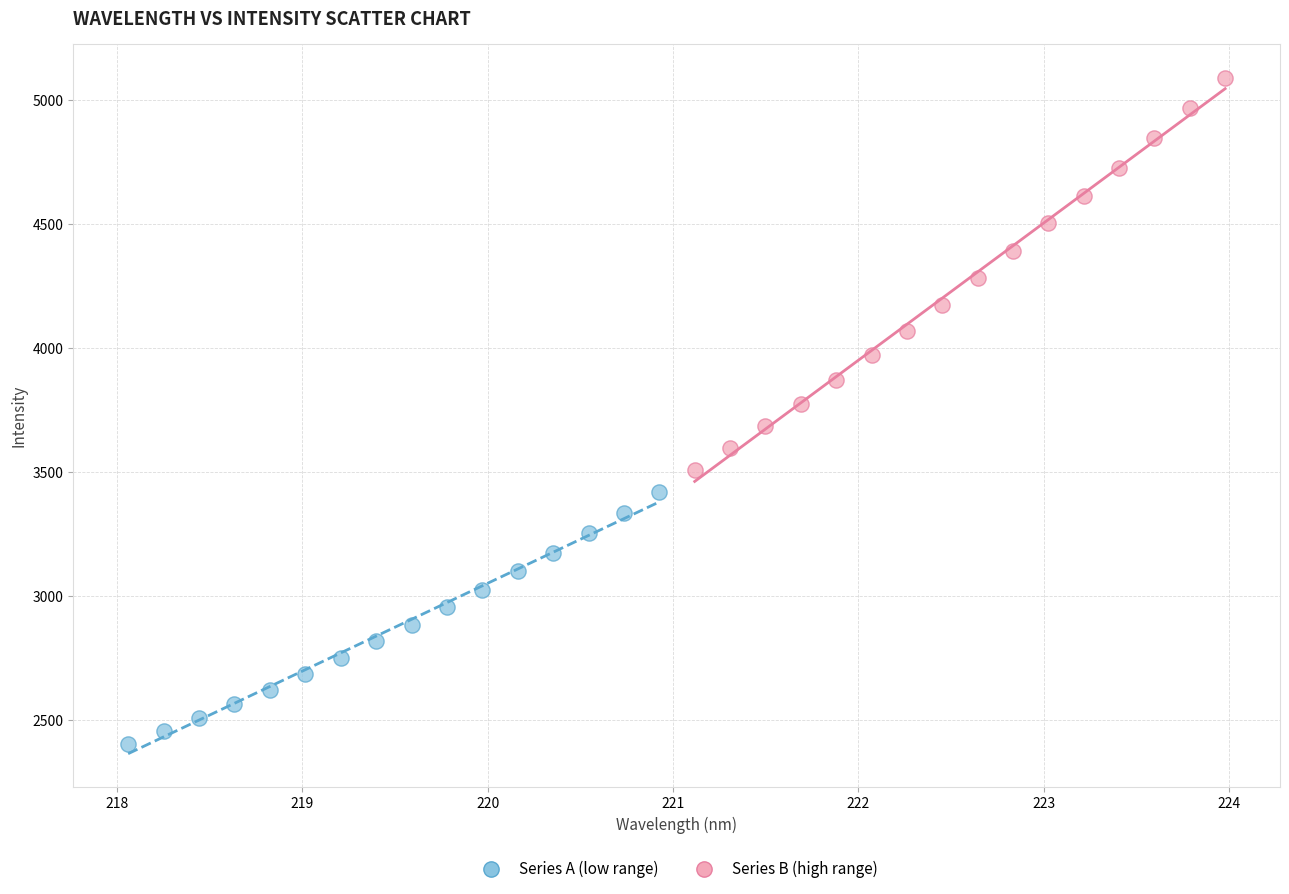

Which series contains the lowest Y value?

Series A (low range)